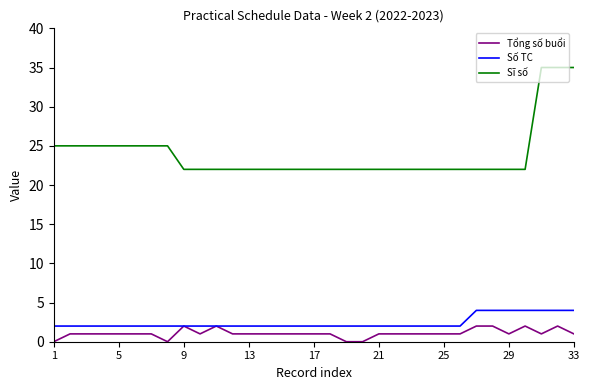

What is the difference between the second highest and minimum values in the Số TC series?

2